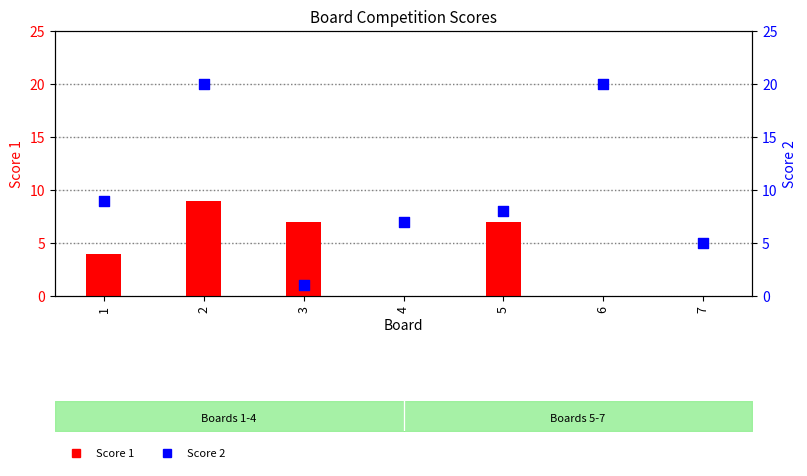

Which series has the largest Y range (max minus min)?

Score 2